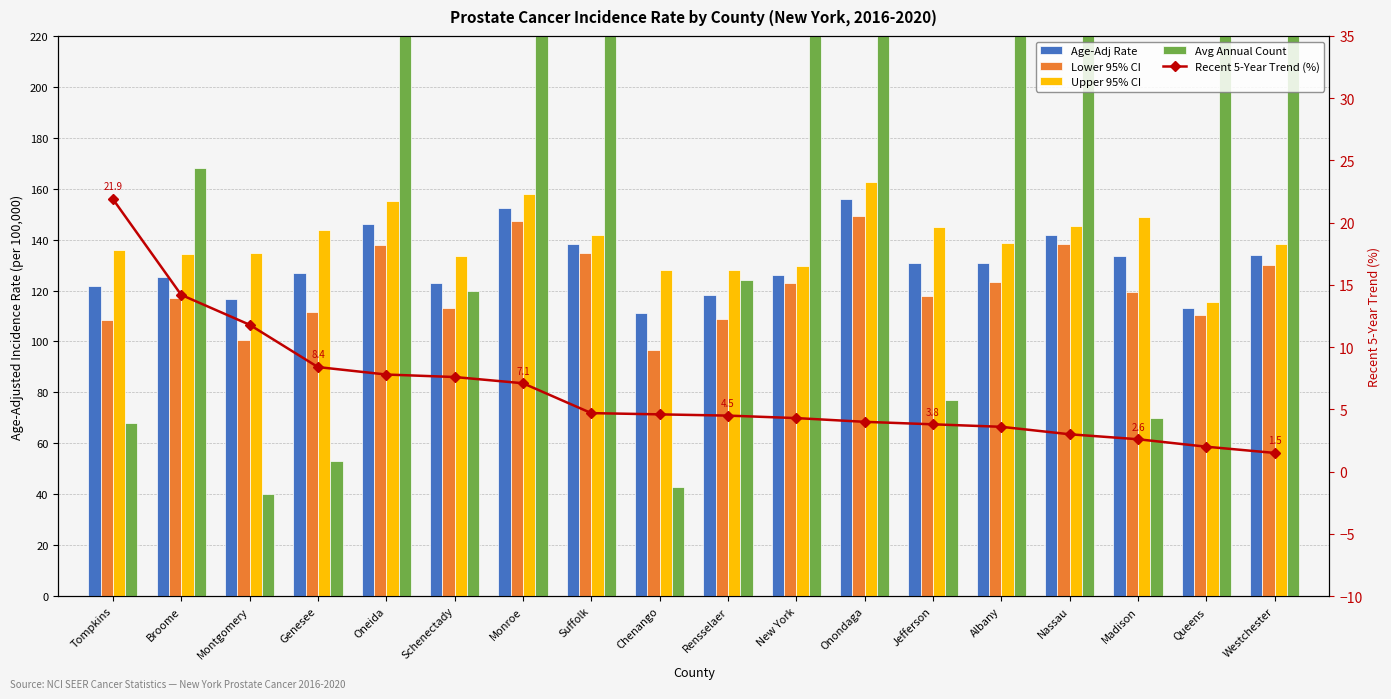

The value of Avg Annual Count at Montgomery is 19.5. True or false?

False